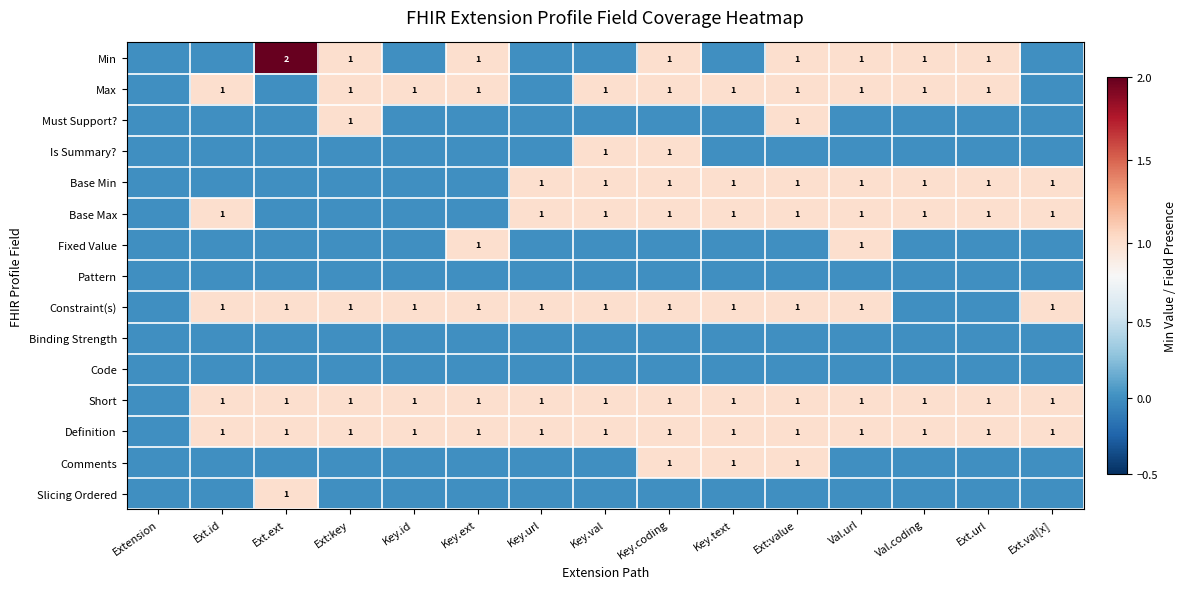

Which has a higher value, Key.url or Ext.val[x]?

Key.url